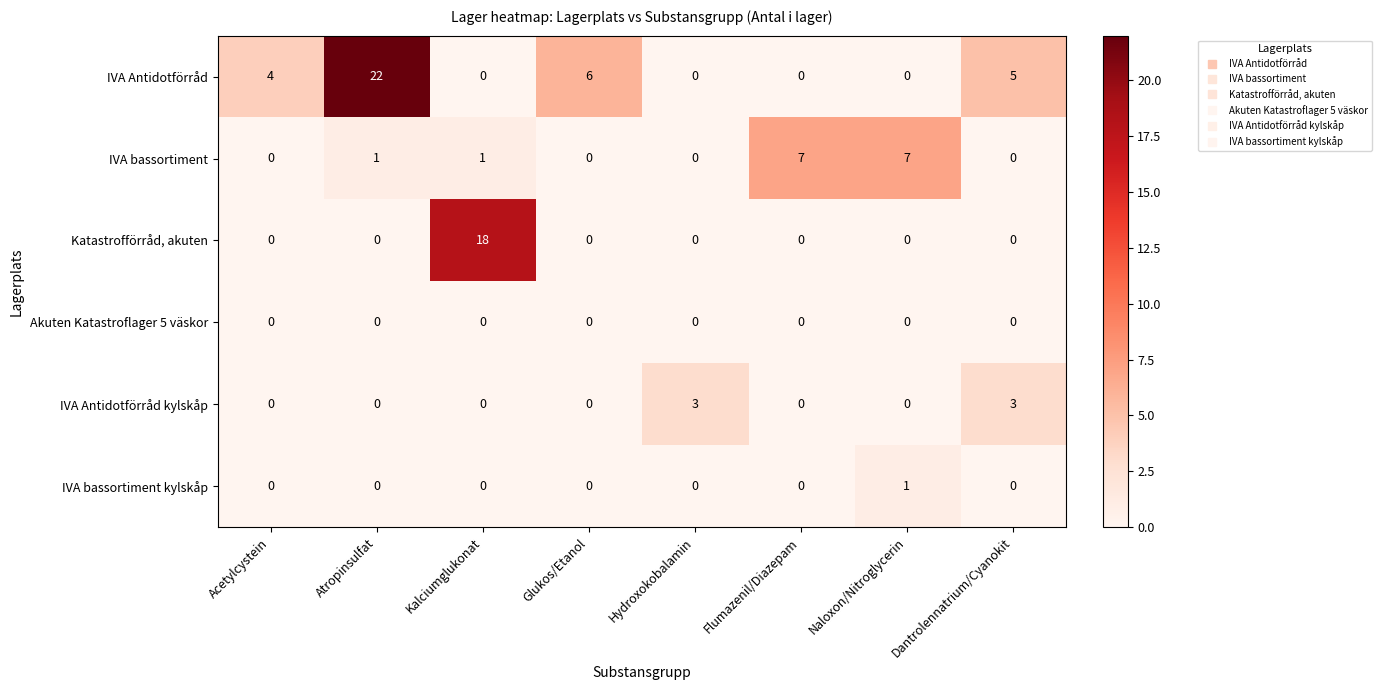

What is the total value across all series at Naloxon/Nitroglycerin?

8